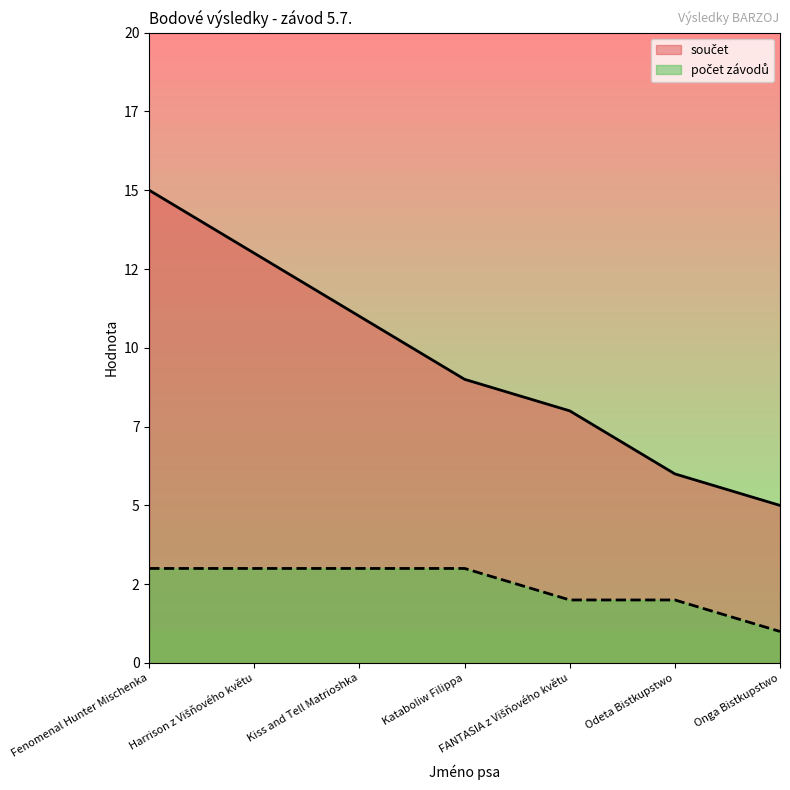

What is the difference between the highest and lowest values at Harrison z Višňového květu?

10